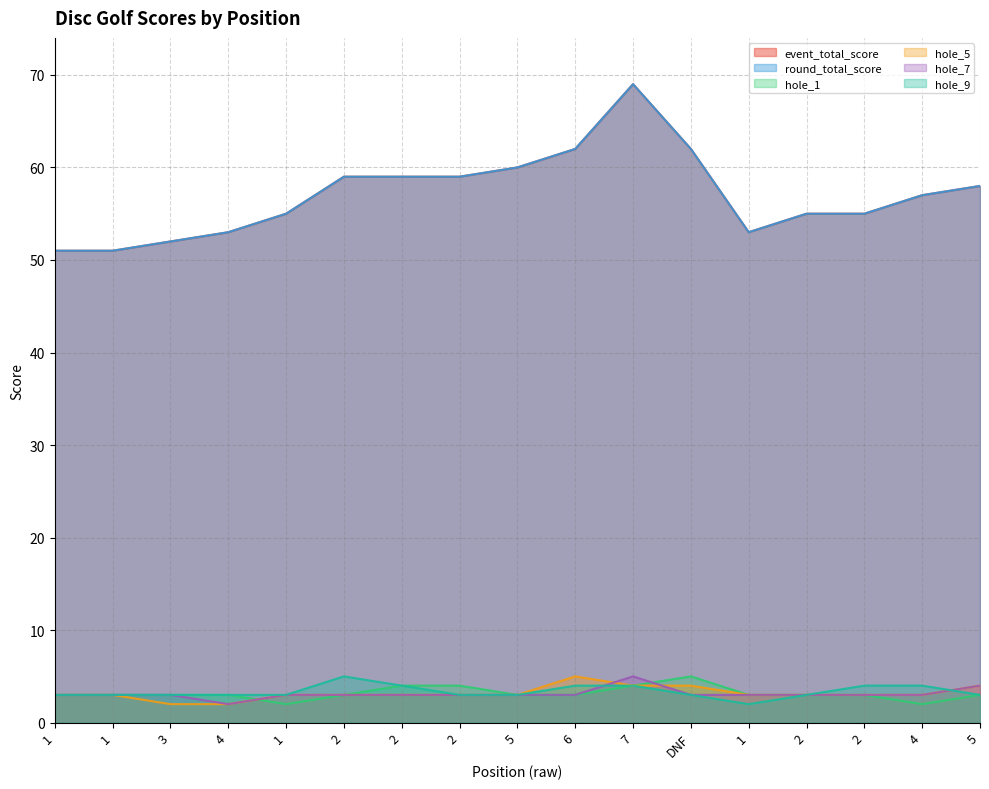

Reading right to left, list all the values displayed in this chart.

event_total_score: 58	57	55	55	53	62	69	62	60	59	59	59	55	53	52	51	51
round_total_score: 58	57	55	55	53	62	69	62	60	59	59	59	55	53	52	51	51
hole_1: 3	2	3	3	3	5	4	3	3	4	4	3	2	3	3	3	3
hole_5: 4	3	3	3	3	4	4	5	3	3	3	3	3	2	2	3	3
hole_7: 4	3	3	3	3	3	5	3	3	3	3	3	3	2	3	3	3
hole_9: 3	4	4	3	2	3	4	4	3	3	4	5	3	3	3	3	3